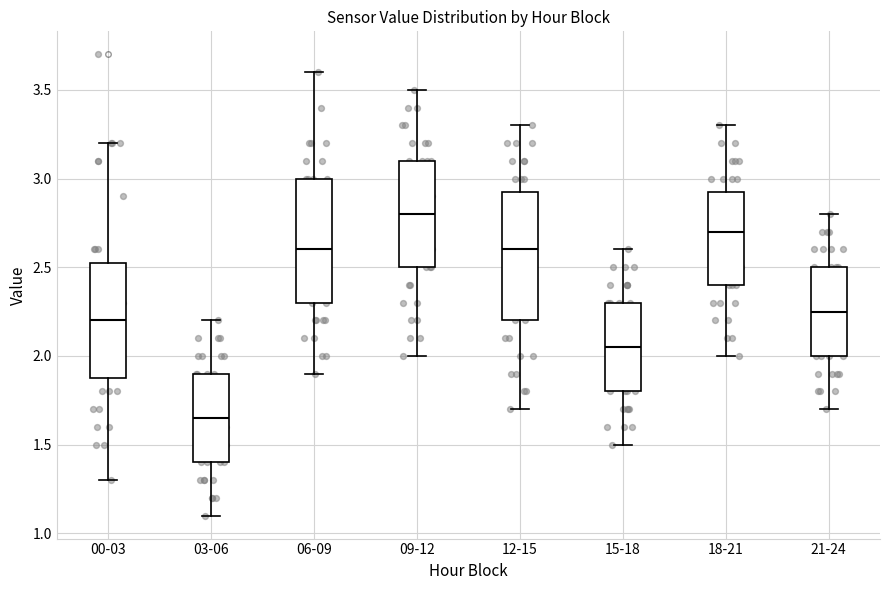

Which box has the lowest median line?

03-06